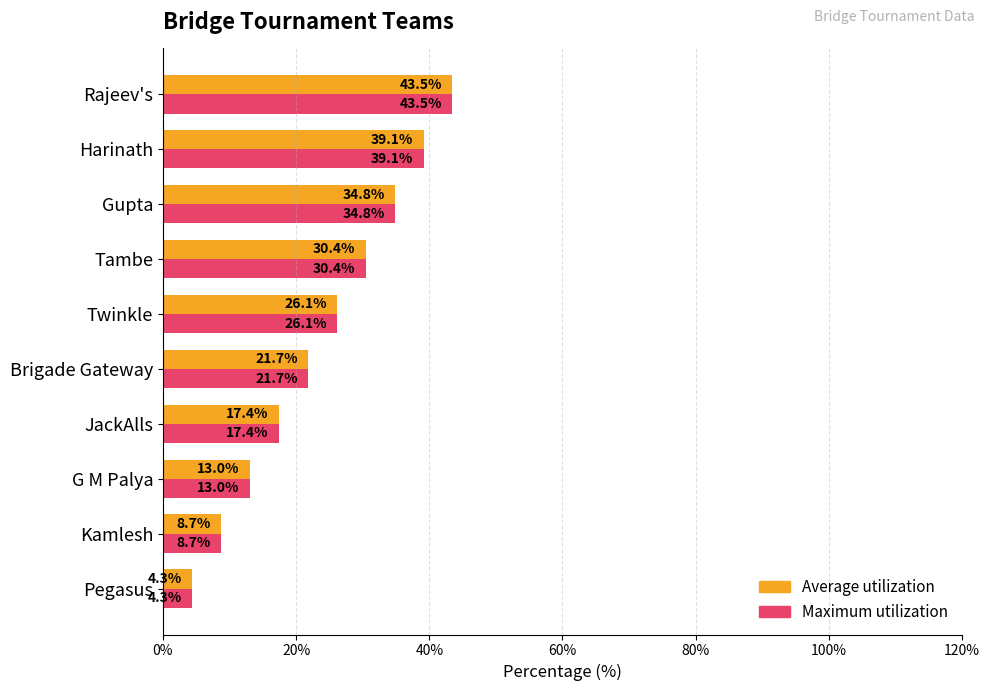

Which category has the highest value across all series?

Rajeev's